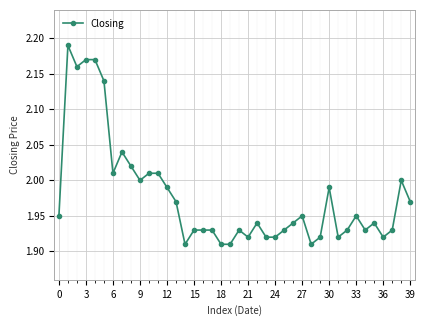

True or false: the data has more than 0 interior local peaks.

True